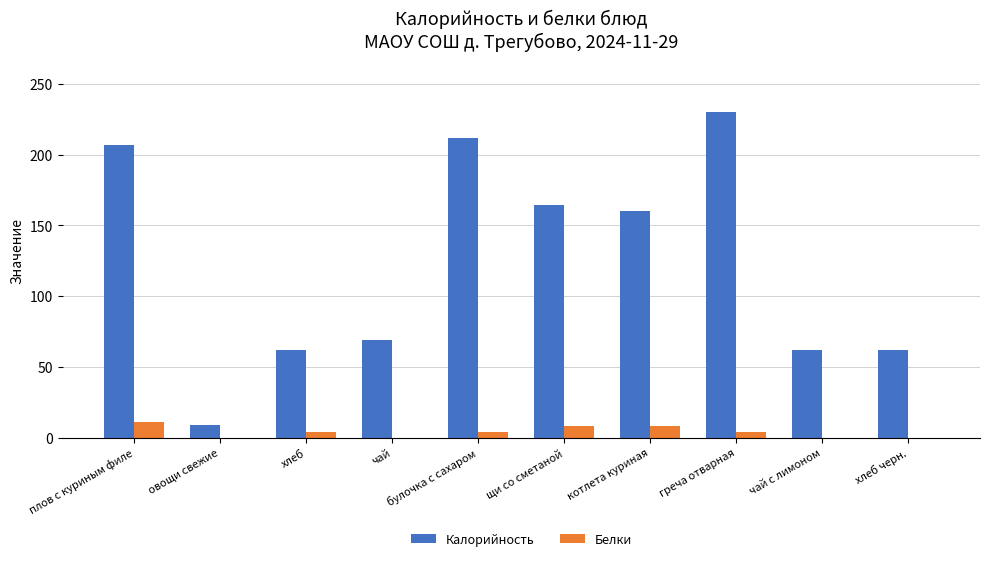

Reading left to right, list all the values displayed in this chart.

Калорийность: 207	9	62	69	212	164	160	230	62	62
Белки: 11	0	4	0	4	8	8	4	0	0